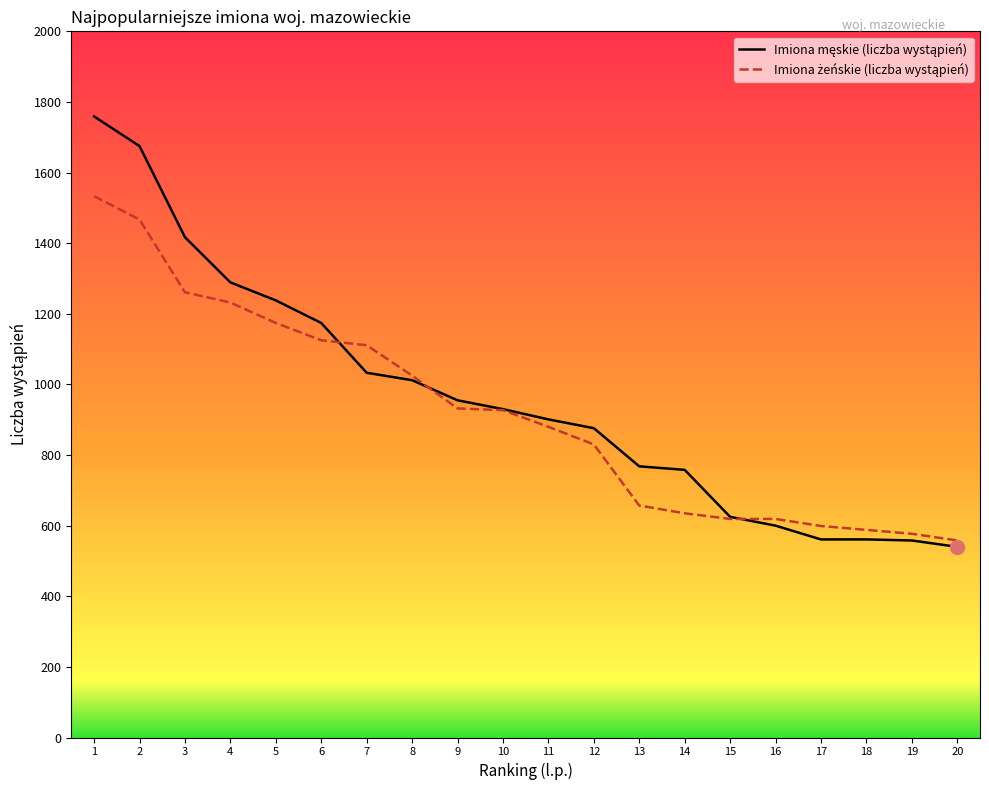

What is the maximum value shown in the chart?

1759